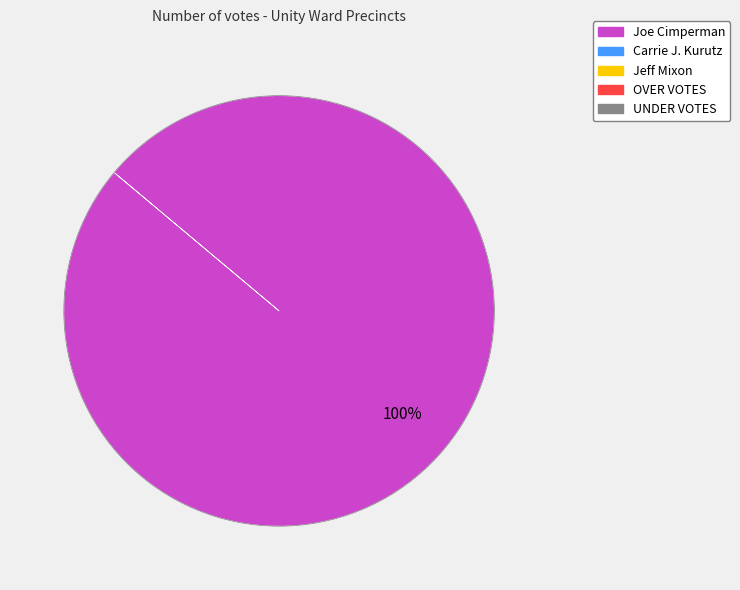

Is there any slice that represents more than half of the pie?

Yes